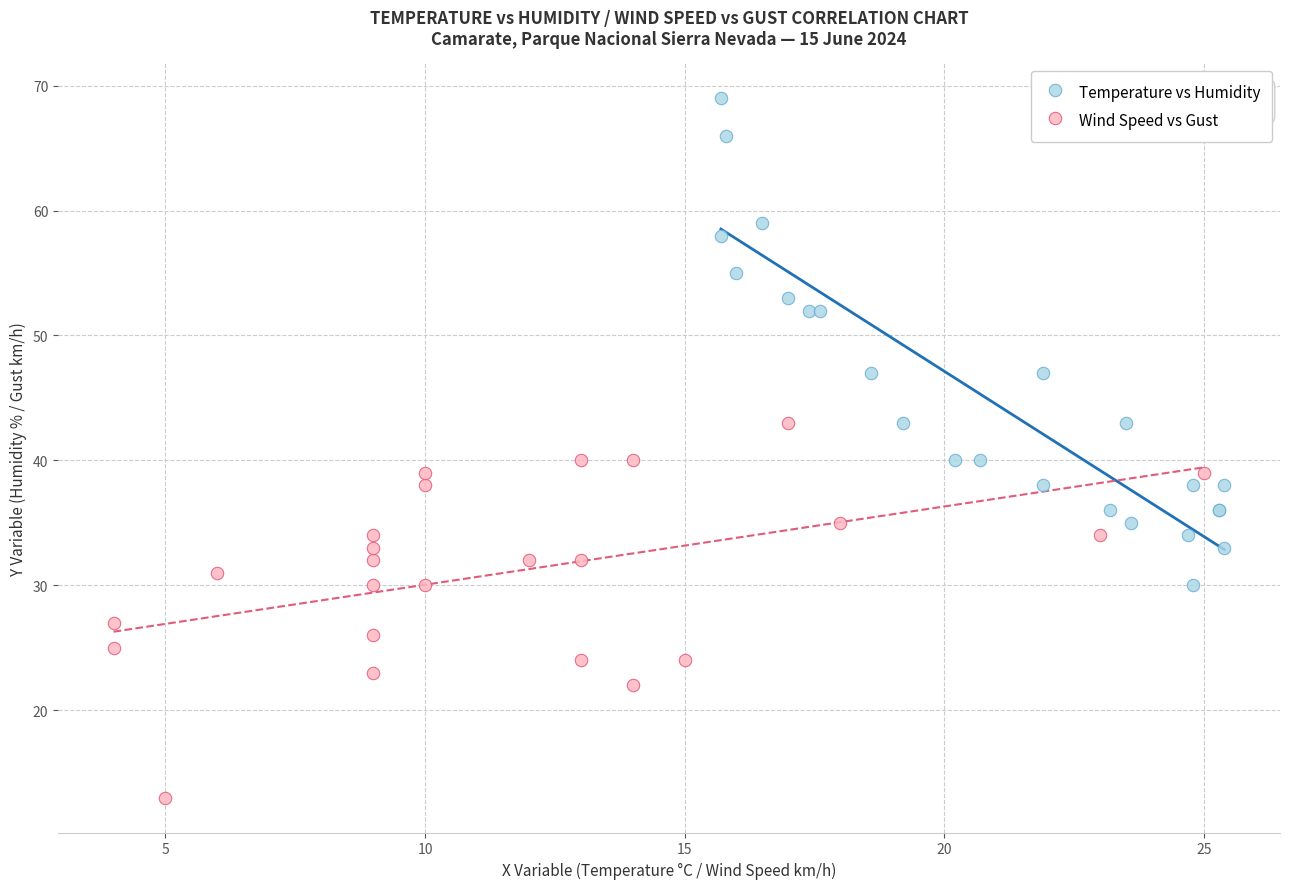

What are all the series names shown in the legend?

Temperature vs Humidity, Wind Speed vs Gust